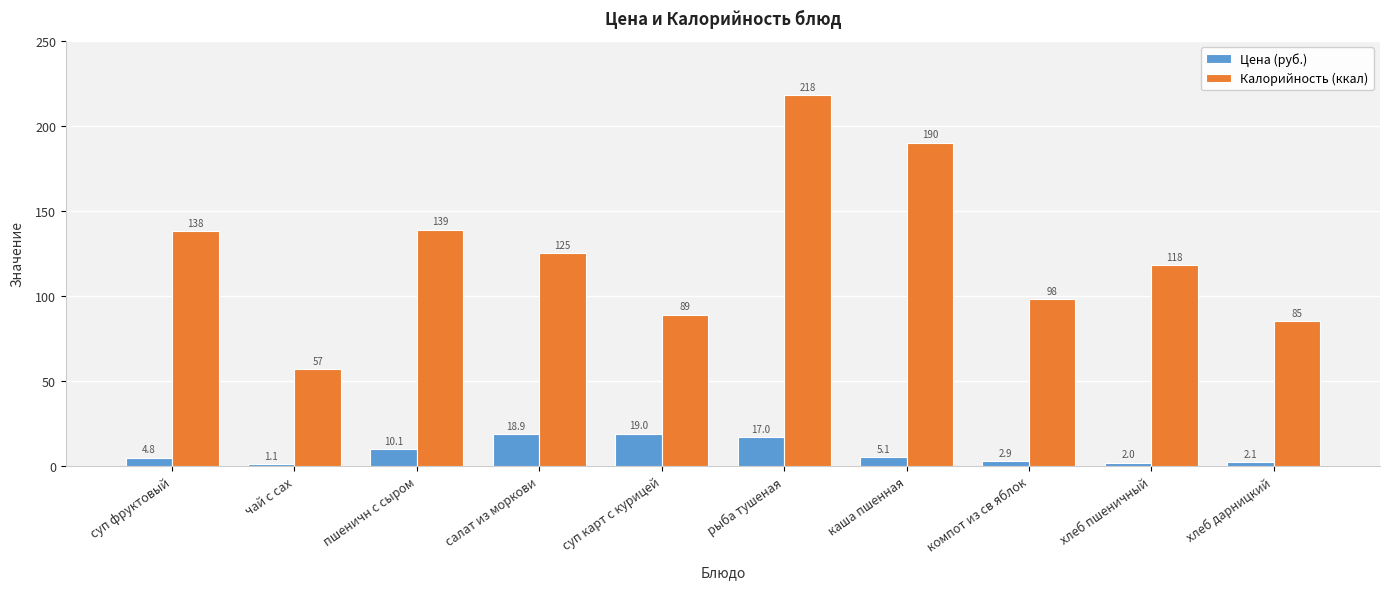

Between чай с сах and каша пшенная, which series saw the biggest shift?

Калорийность (ккал)